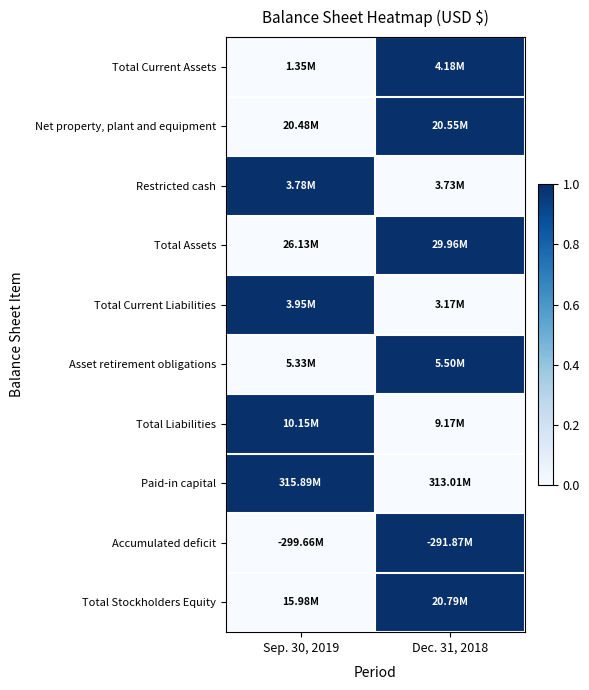

What is the greatest value displayed?

1